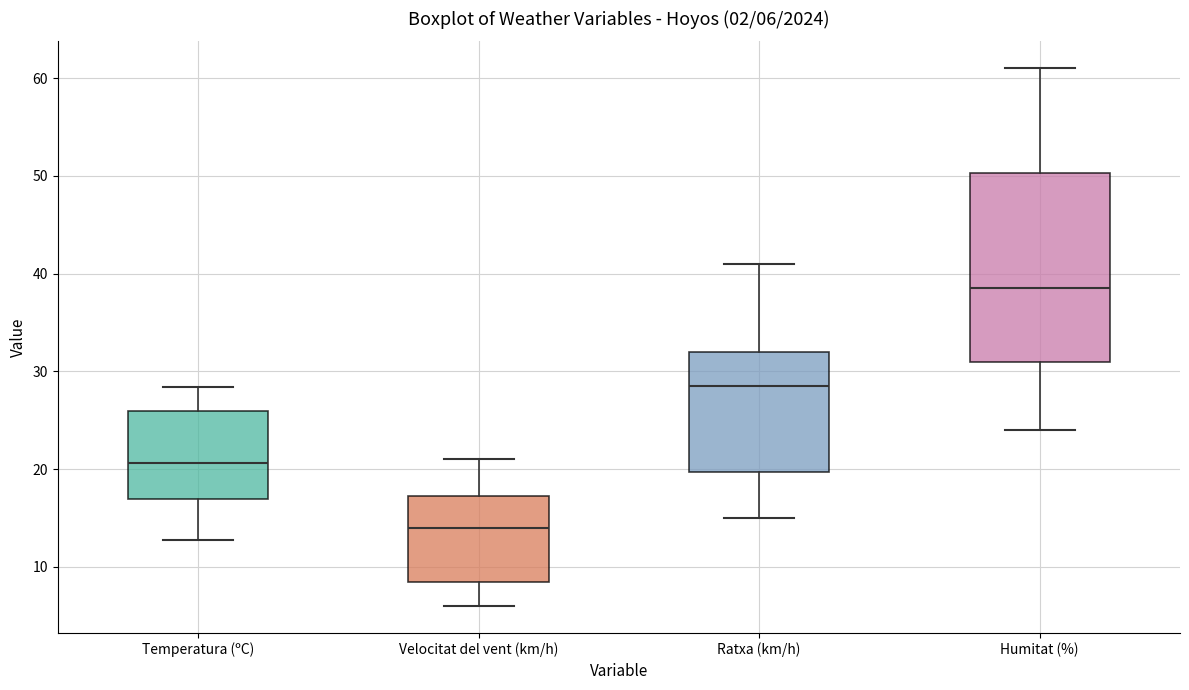

Comparing the boxes themselves (not the whiskers), which one is the tallest?

Humitat (%)